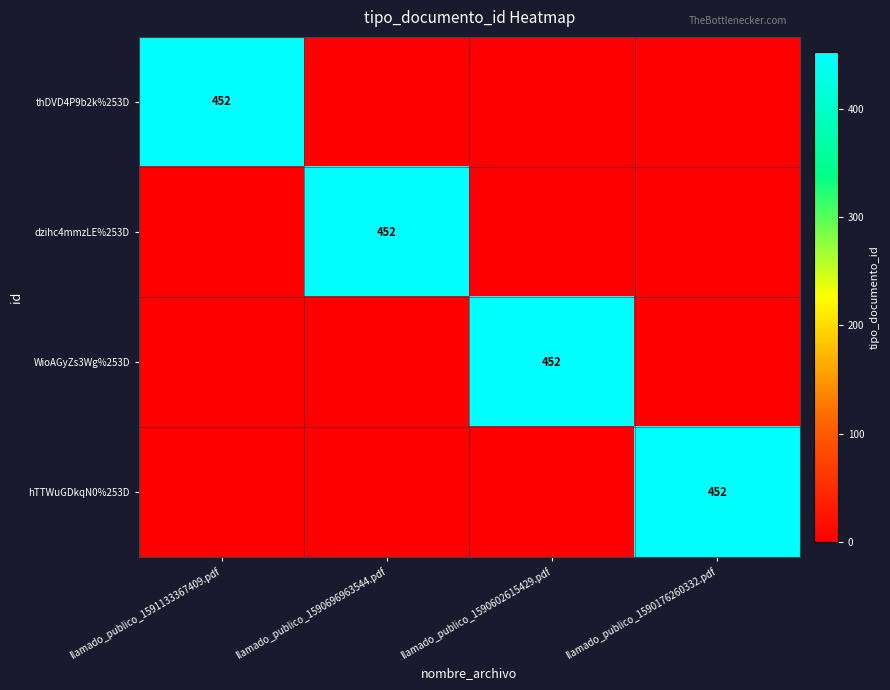

True or false: thDVD4P9b2k%253D has a value of 452 at llamado_publico_1591133367409.pdf.

True